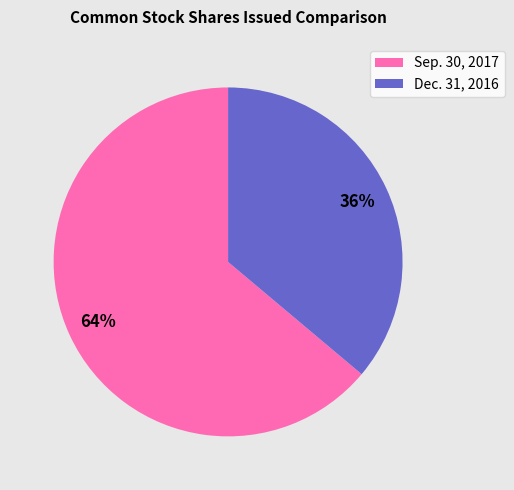

To the nearest percent, what is the average slice percentage?

50%